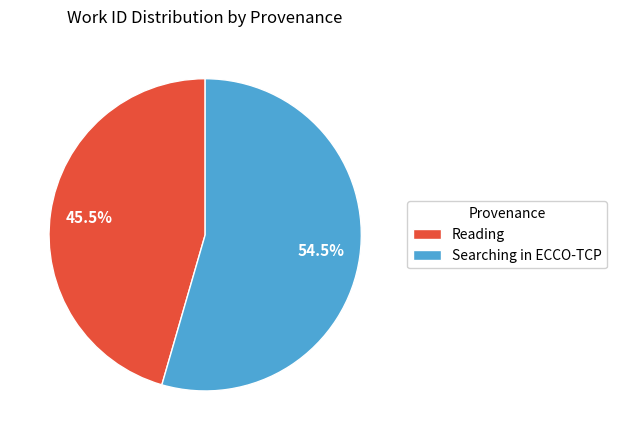

Combined, do Reading and Searching in ECCO-TCP account for over 50%?

Yes